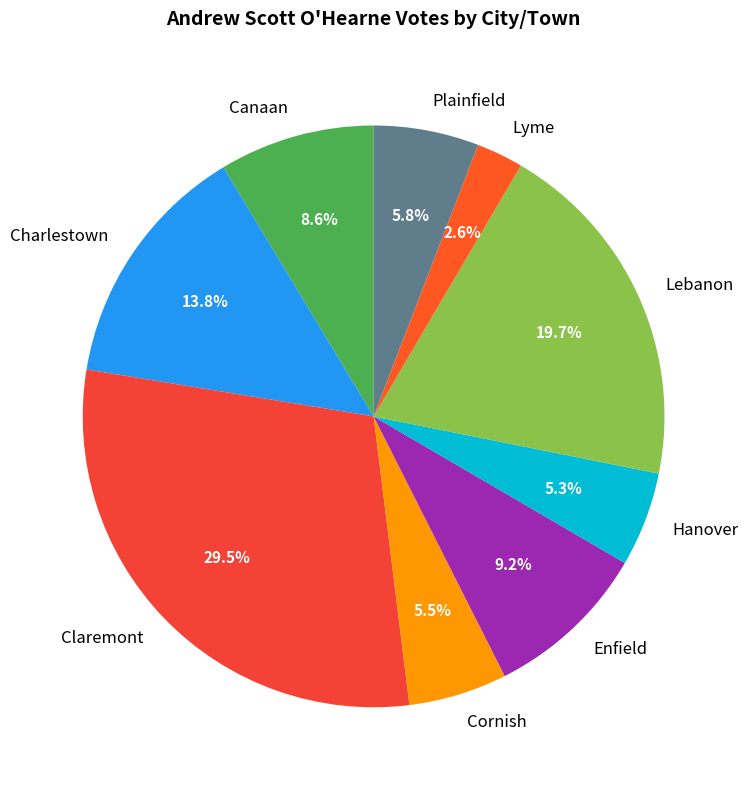

What is the ratio of the value at Enfield to the value at Charlestown?

0.7